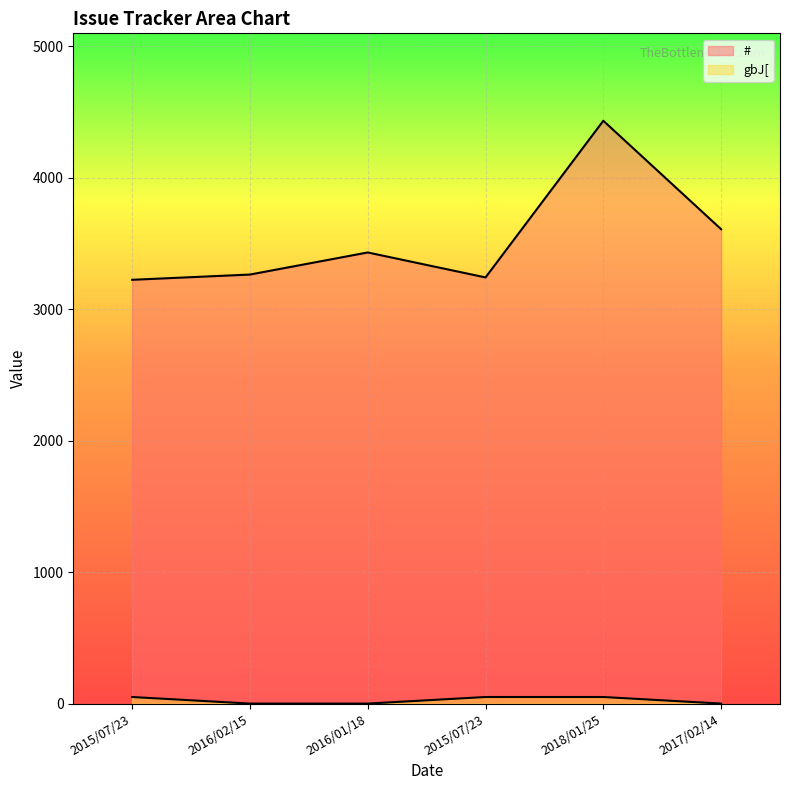

Reading left to right, what are all the values shown in this chart?

#: 3224	3264	3432	3242	4434	3609
gbJ[: 50	0	0	50	50	0